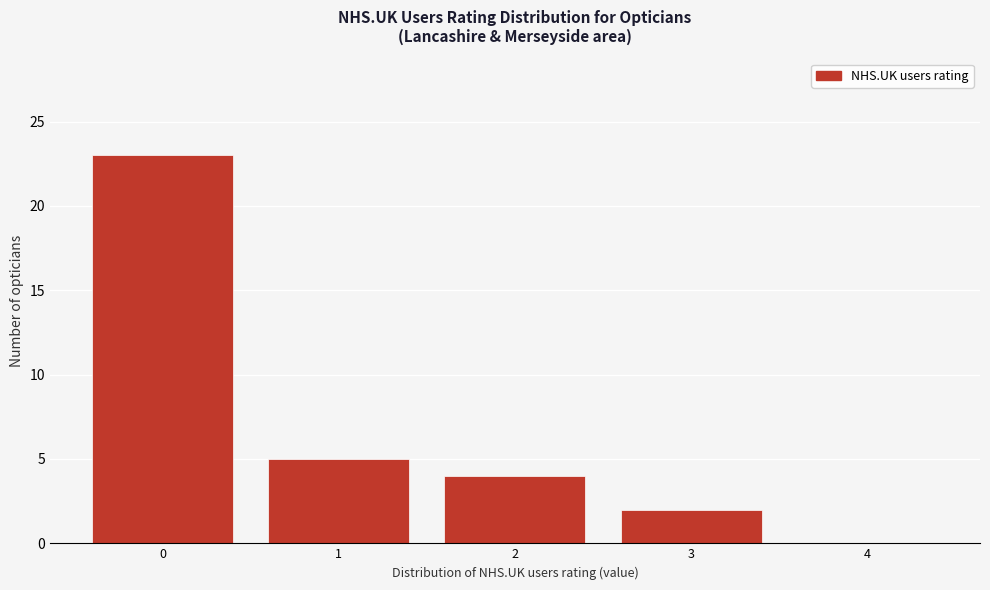

Reading left to right, list all the values displayed in this chart.

0=23	1=5	2=4	3=2	4=0